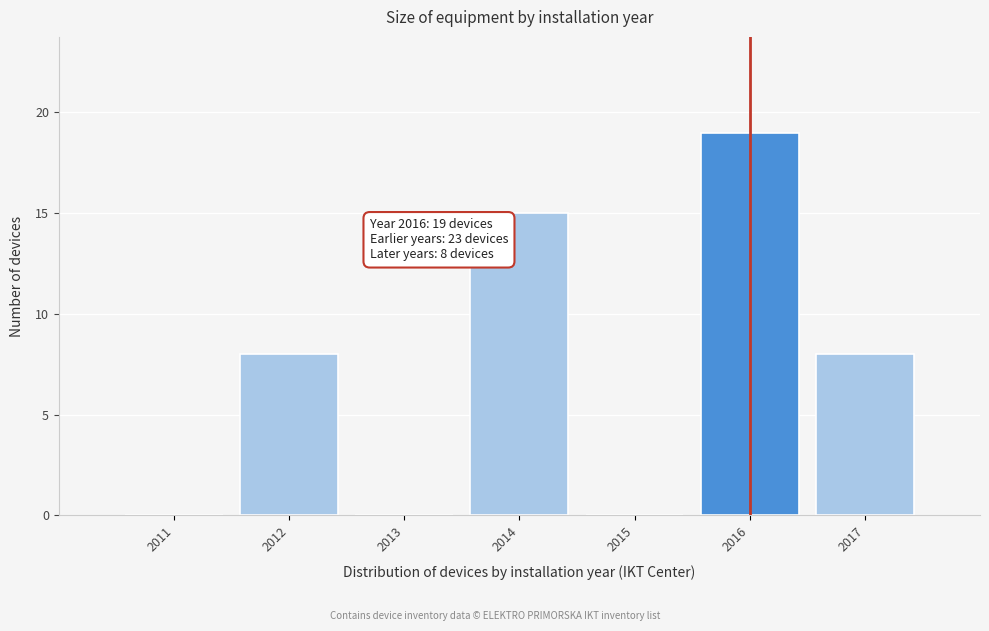

Reading right to left, extract all data points from this chart.

2017=8	2016=19	2015=0	2014=15	2013=0	2012=8	2011=0